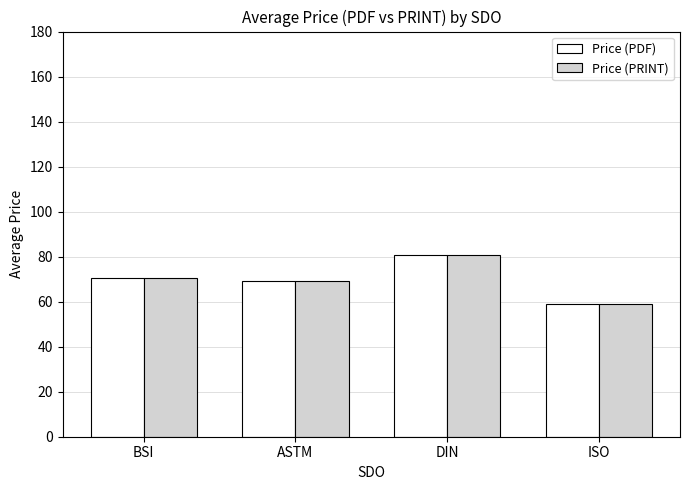

What is the greatest value displayed?

80.9